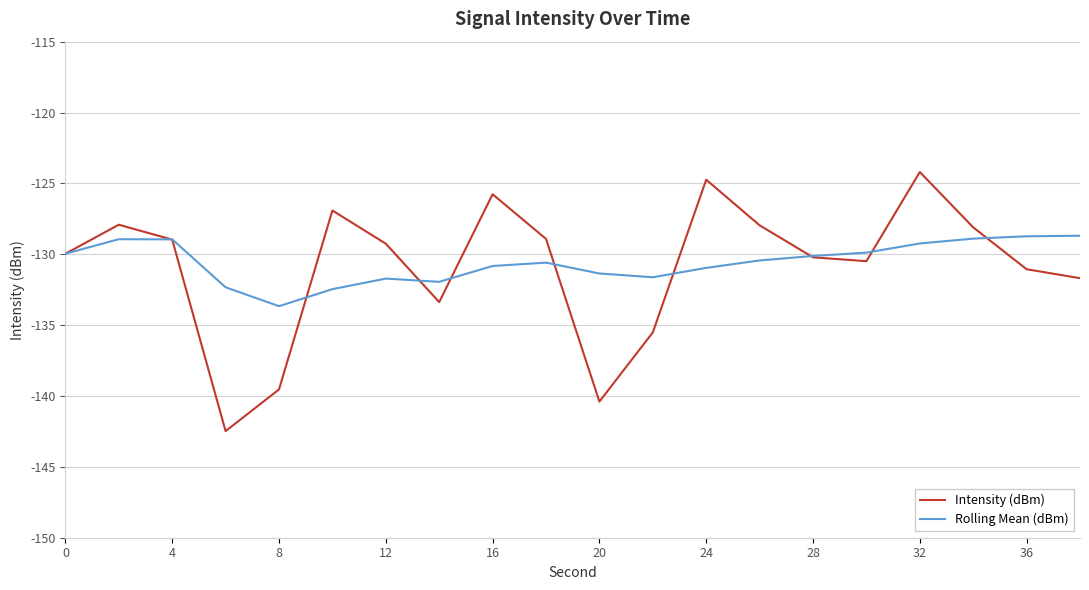

True or false: Intensity (dBm) has more than 0 interior local peaks.

True